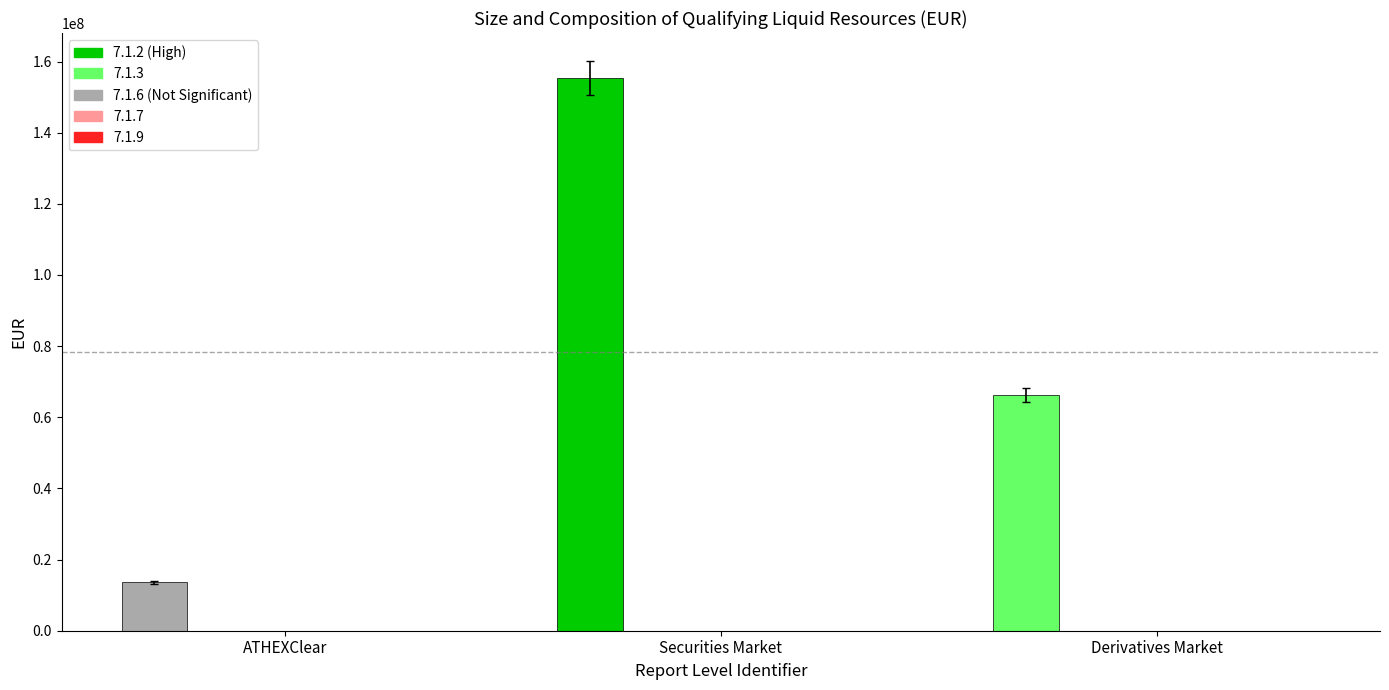

How many bars are there in total?

3